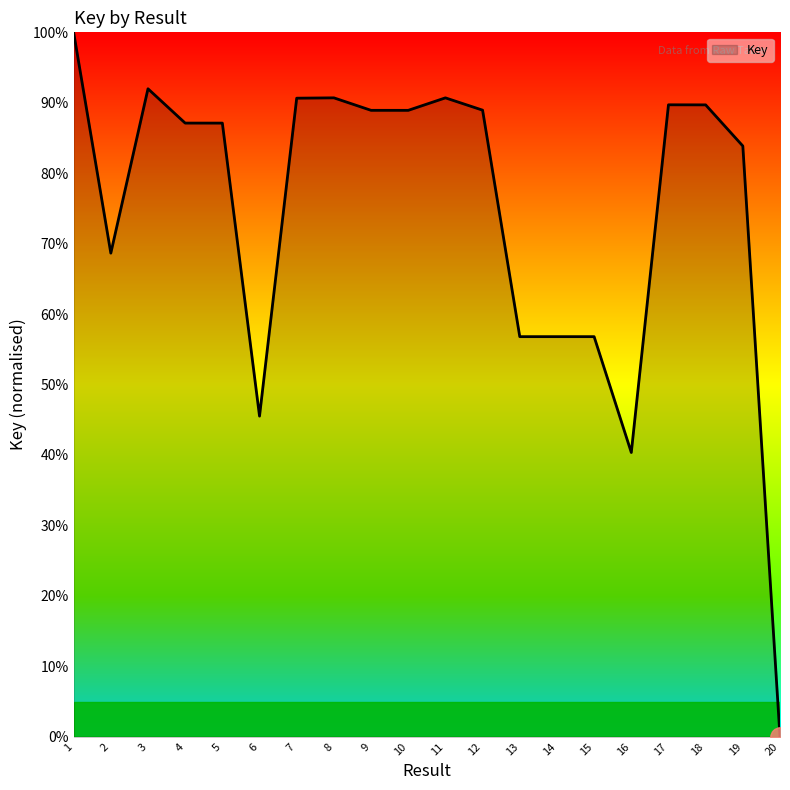

Which category has the highest value across all series?

1